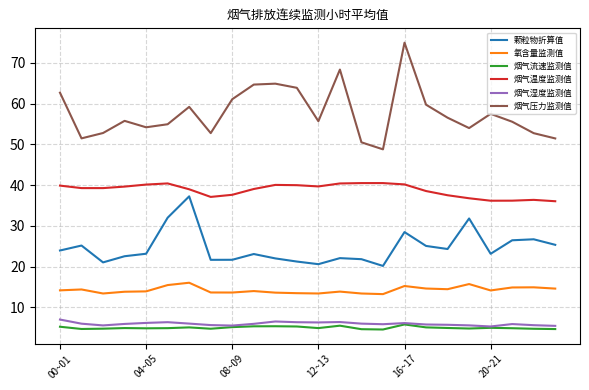

True or false: 烟气压力监测值 and 烟气流速监测值 intersect in this chart.

False